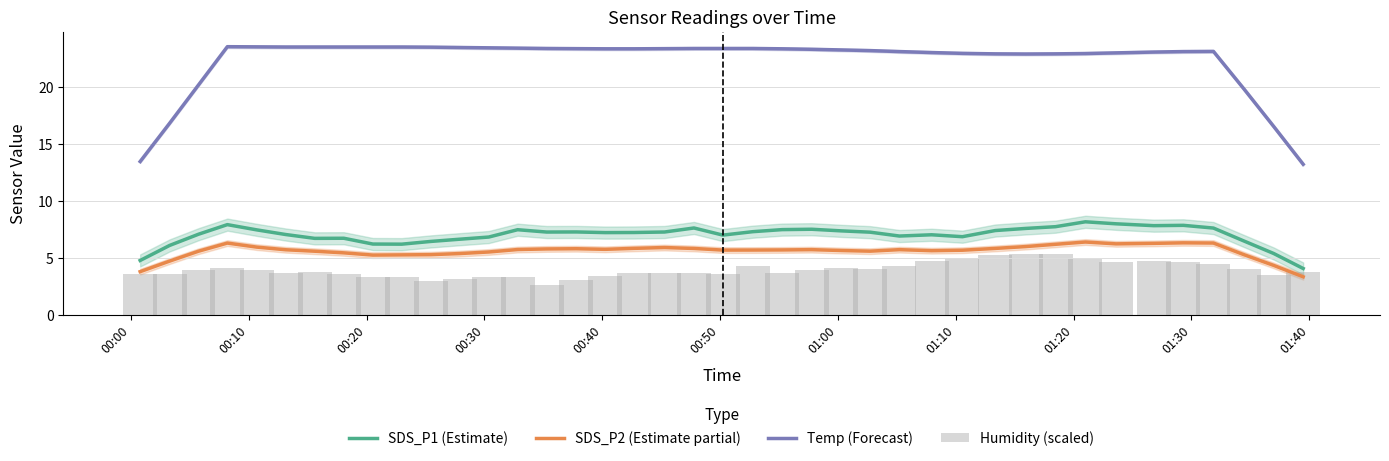

What is the maximum value for SDS_P2 (Estimate partial)?

6.4